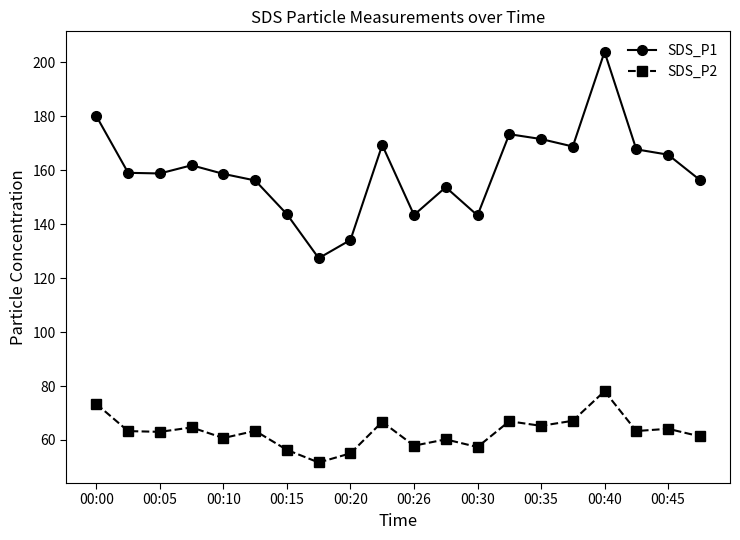

What is the sum of all SDS_P1 values?

3197.6